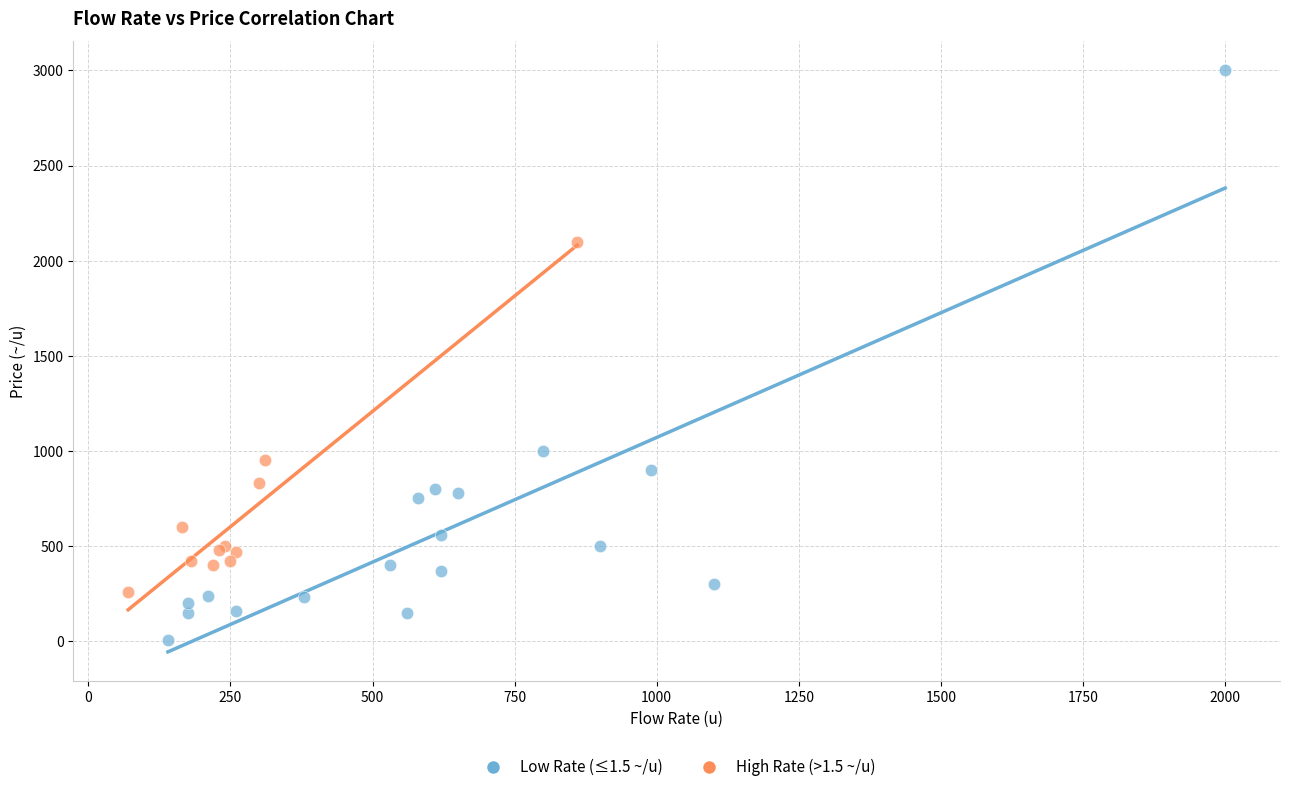

Which series reaches the maximum Y coordinate?

Low Rate (≤1.5 ~/u)